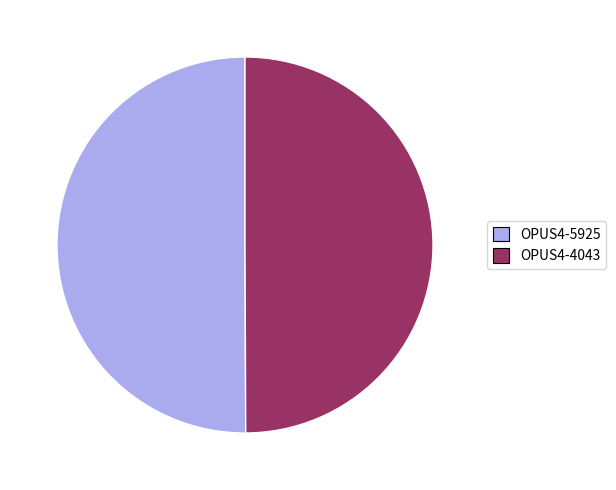

Approximately how many times larger is the value at OPUS4-4043 compared to OPUS4-5925?

1.0